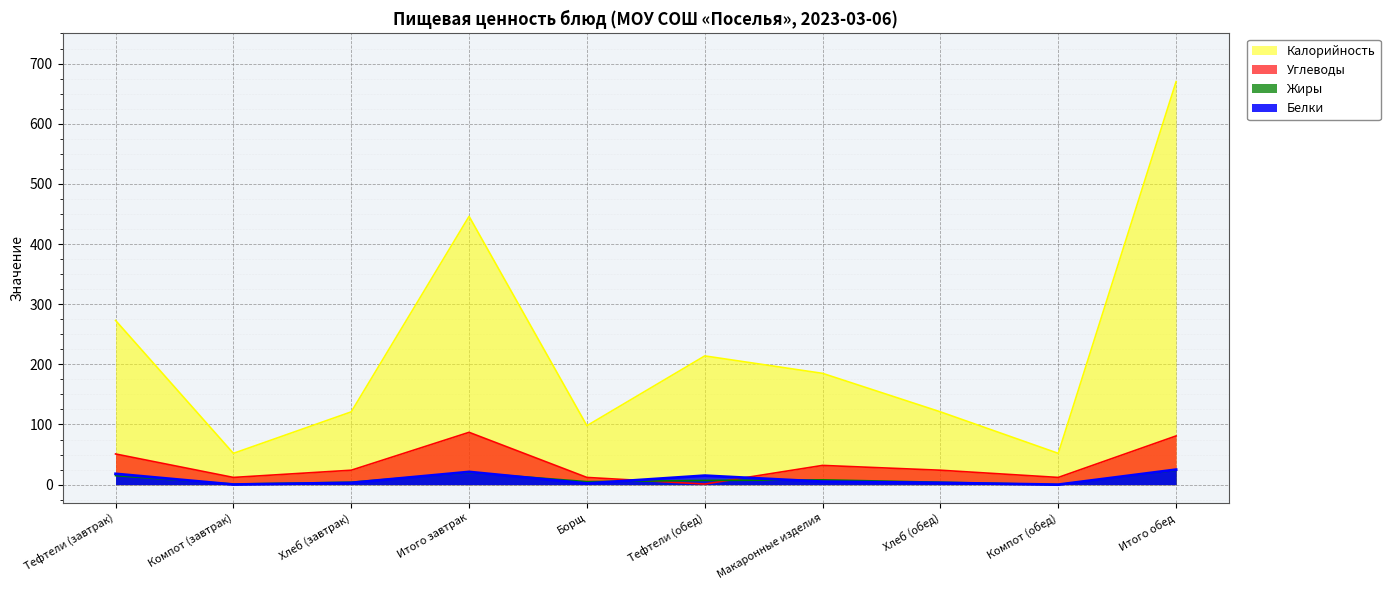

Which series has the largest total across all categories?

Калорийность